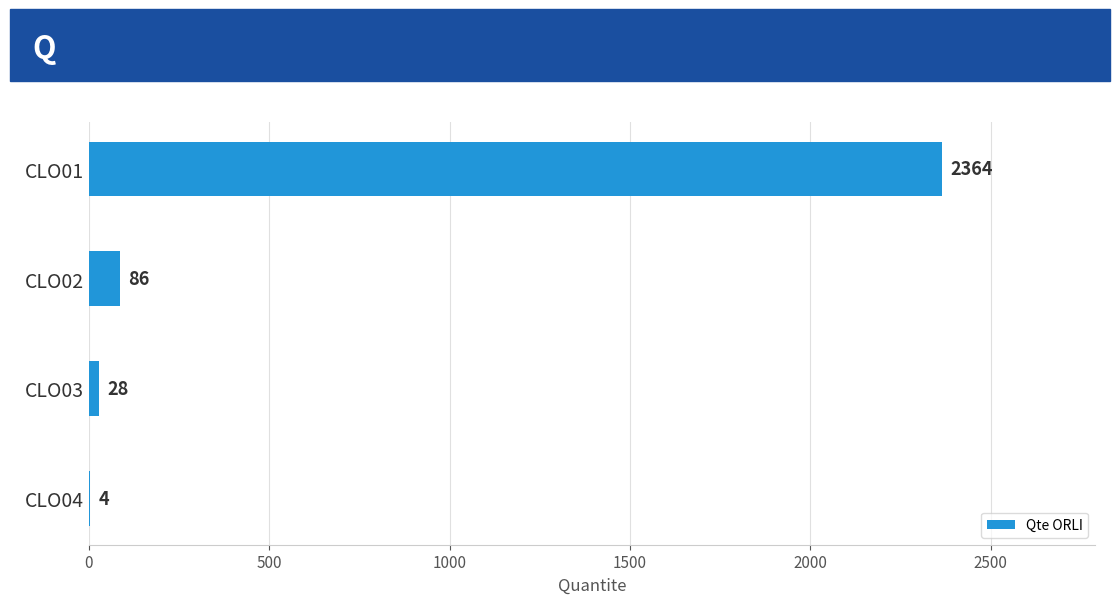

How many categories are shown in the chart?

4